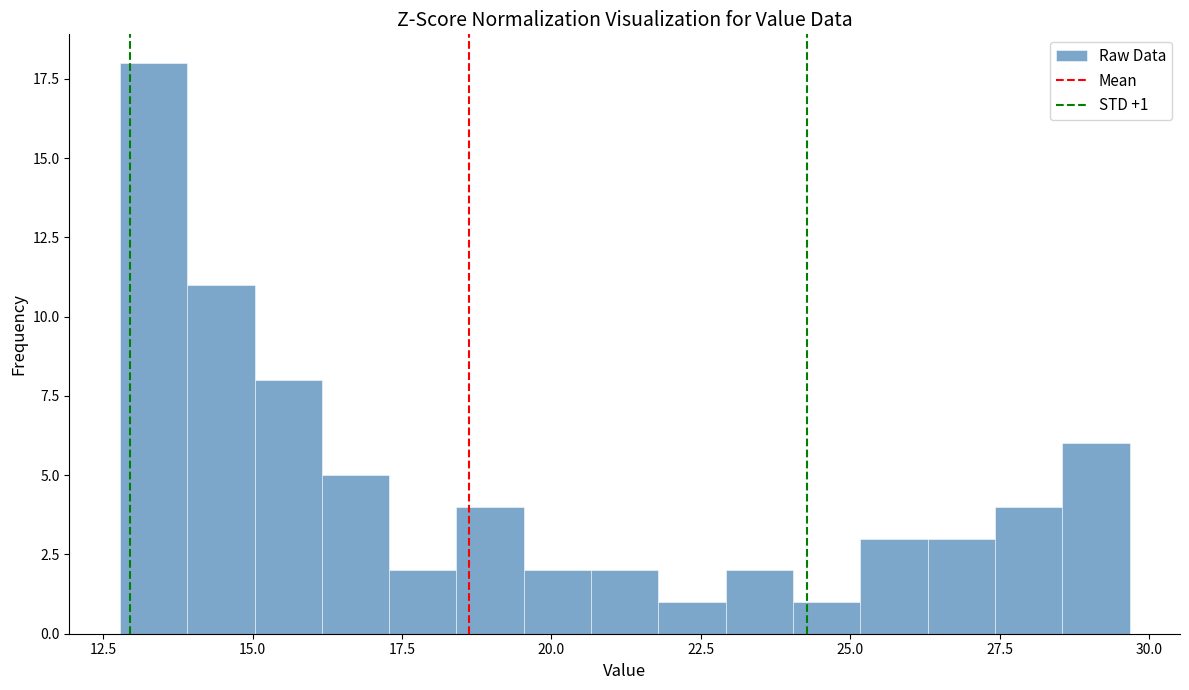

Read against the x-axis, roughly where is the centre of the tallest bar?

13.5